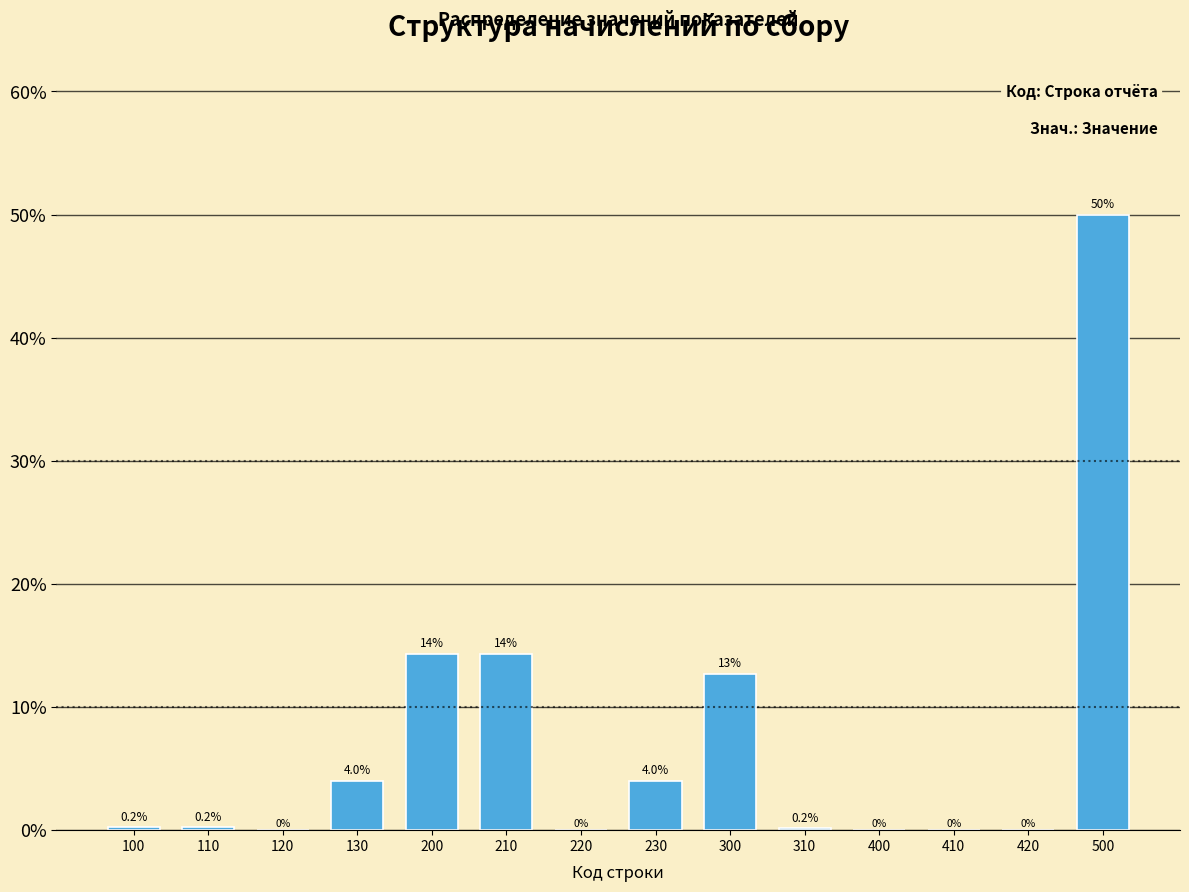

Reading left to right, extract all data points from this chart.

100=0.2	110=0.2	120=0.0	130=4.0	200=14.3	210=14.3	220=0.0	230=4.0	300=12.7	310=0.2	400=0.0	410=0.0	420=0.0	500=50.0